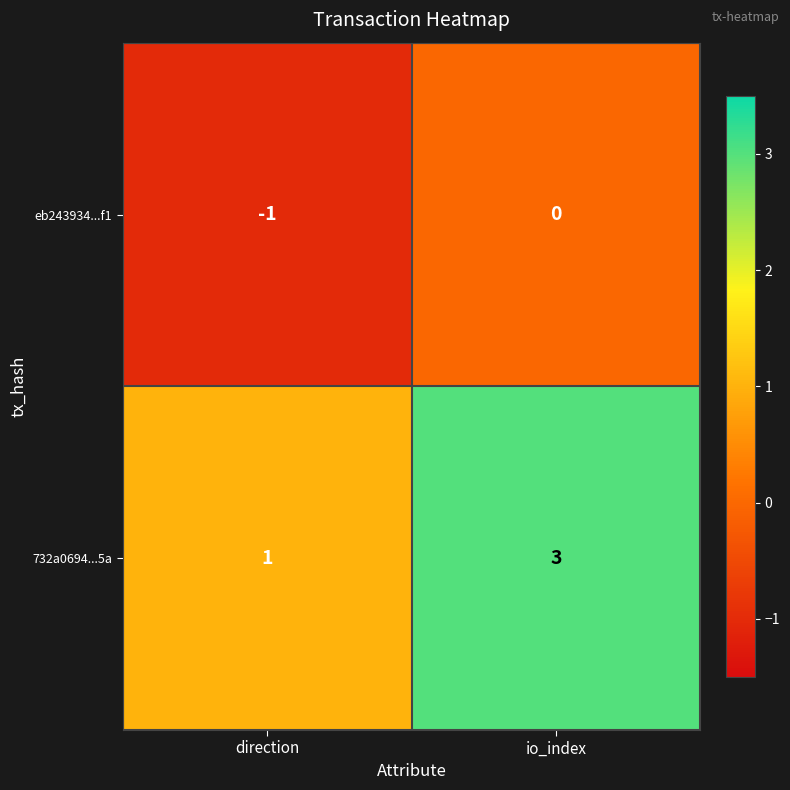

List the labels in order of eb243934...f1 value, smallest first.

direction, io_index